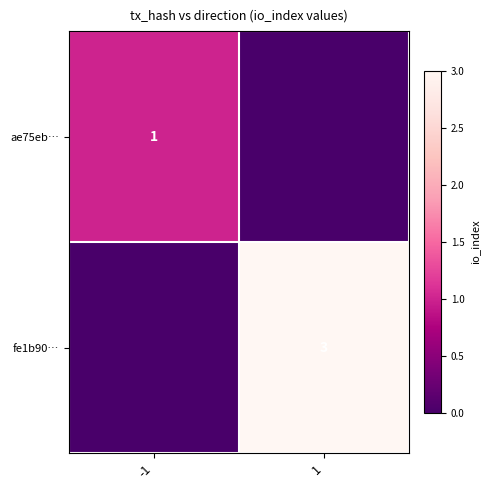

The ae75eb… series shows 1 at -1. True or false?

True